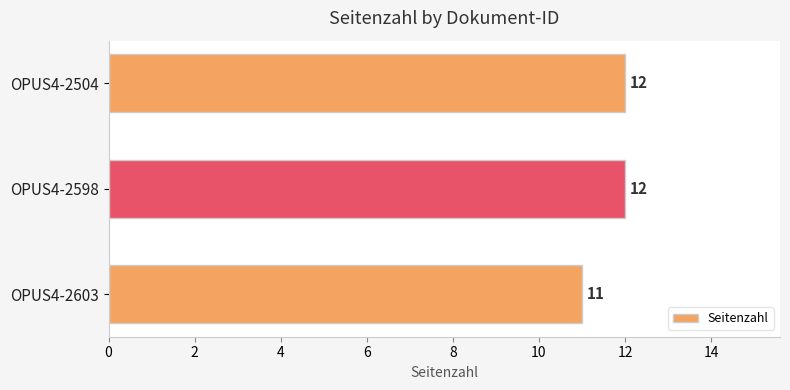

What is the maximum value shown in the chart?

12